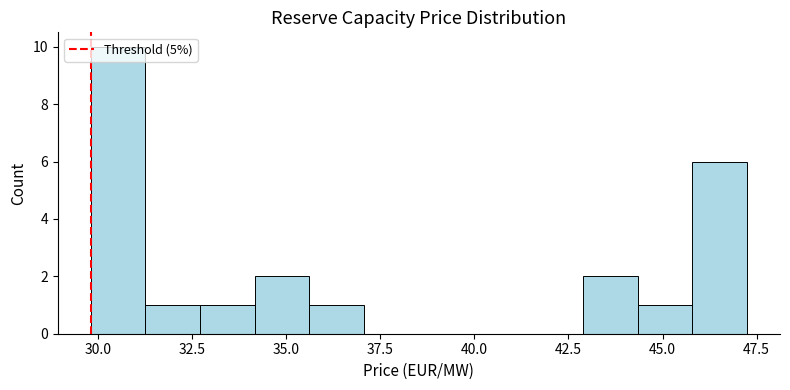

Read against the x-axis, roughly where is the centre of the tallest bar?

30.5